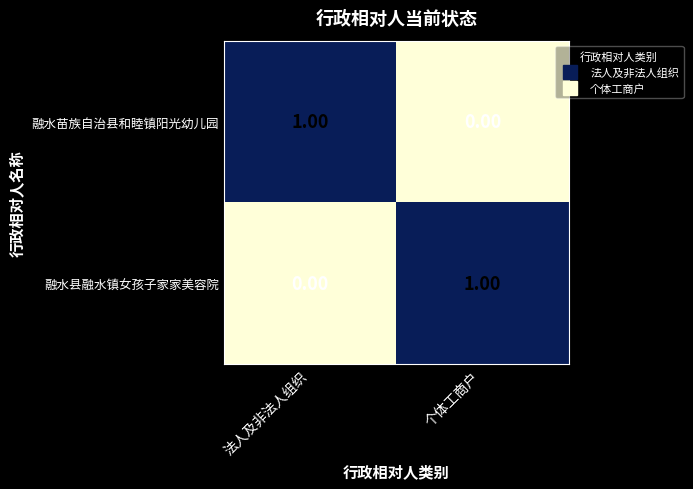

At which label does 融水县融水镇女孩子家家美容院 reach its peak?

个体工商户